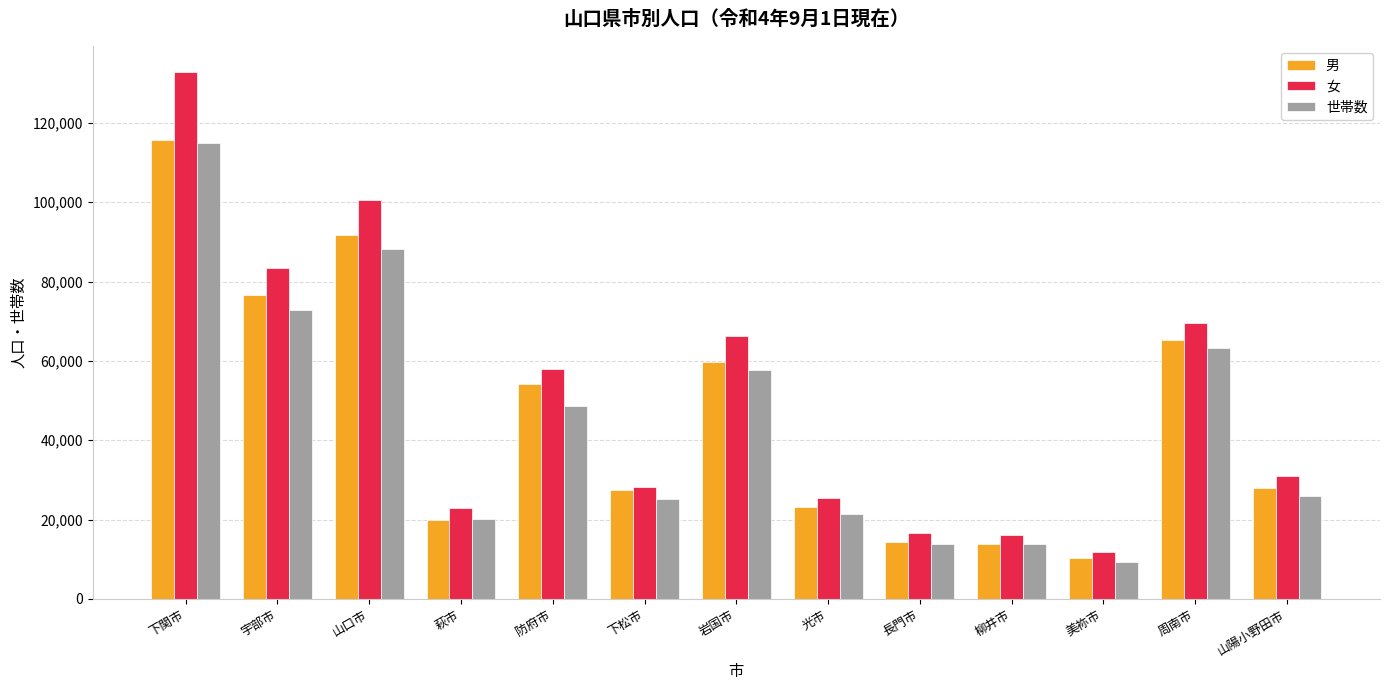

What is the lowest value of the 世帯数 series?

9275